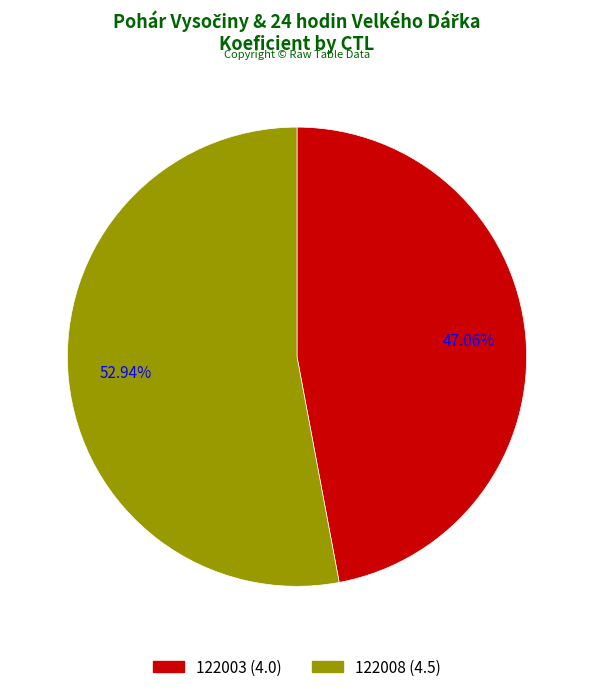

What percentage is NOT represented by 122003?

52.9%